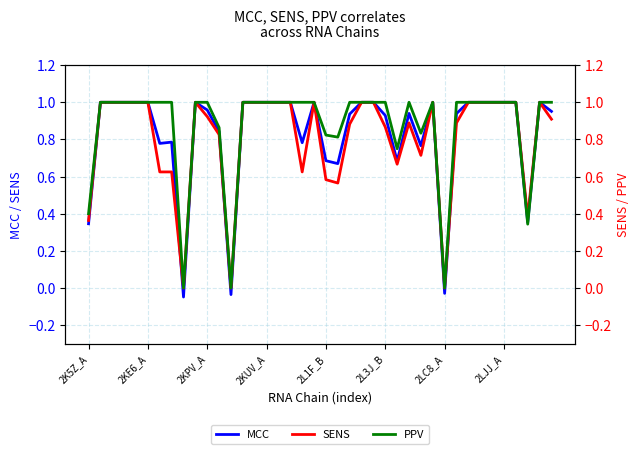

Reading left to right, what are all the values shown in this chart?

MCC: 0.3	1.0	1.0	1.0	1.0	1.0	0.8	0.8	-0.0	1.0	1.0	0.8	-0.0	1.0	1.0	1.0	1.0	1.0	0.8	1.0	0.7	0.7	0.9	1.0	1.0	0.9	0.7	0.9	0.8	1.0	-0.0	0.9	1.0	1.0	1.0	1.0	1.0	0.4	1.0	1.0
SENS: 0.4	1.0	1.0	1.0	1.0	1.0	0.6	0.6	0.0	1.0	0.9	0.8	0.0	1.0	1.0	1.0	1.0	1.0	0.6	1.0	0.6	0.6	0.9	1.0	1.0	0.9	0.7	0.9	0.7	1.0	0.0	0.9	1.0	1.0	1.0	1.0	1.0	0.4	1.0	0.9
PPV: 0.4	1.0	1.0	1.0	1.0	1.0	1.0	1.0	0.0	1.0	1.0	0.9	0.0	1.0	1.0	1.0	1.0	1.0	1.0	1.0	0.8	0.8	1.0	1.0	1.0	1.0	0.8	1.0	0.8	1.0	0.0	1.0	1.0	1.0	1.0	1.0	1.0	0.3	1.0	1.0